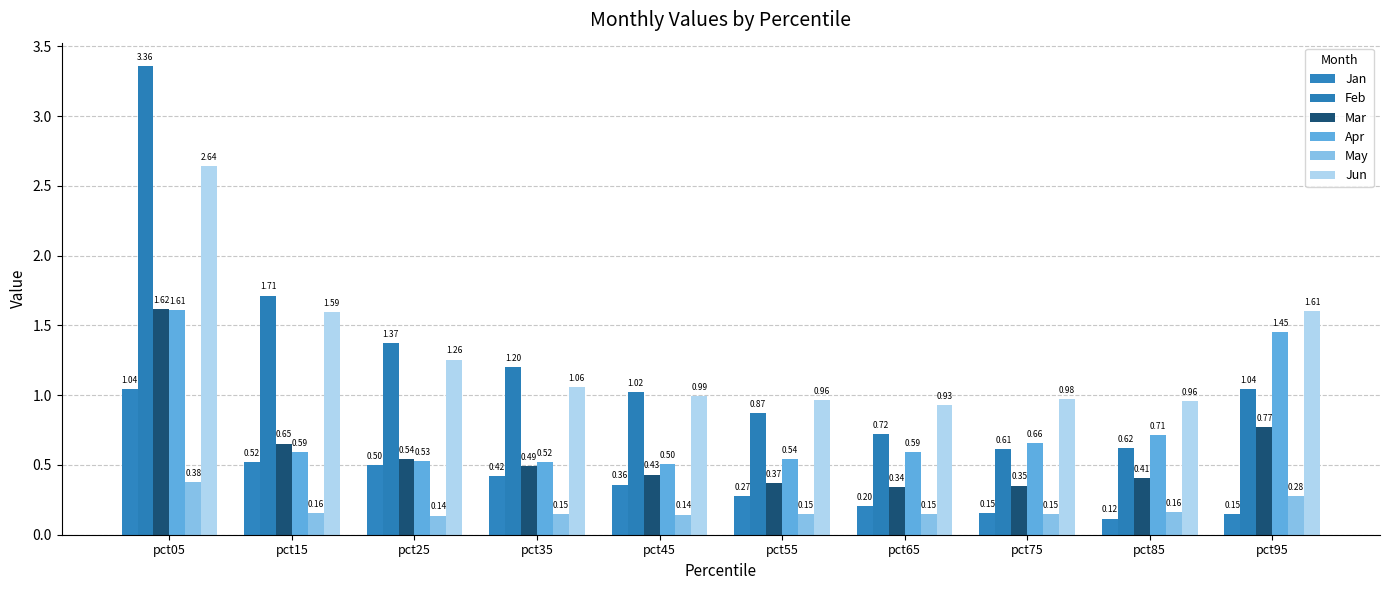

Count the Mar values in the range 0 to 1.

9